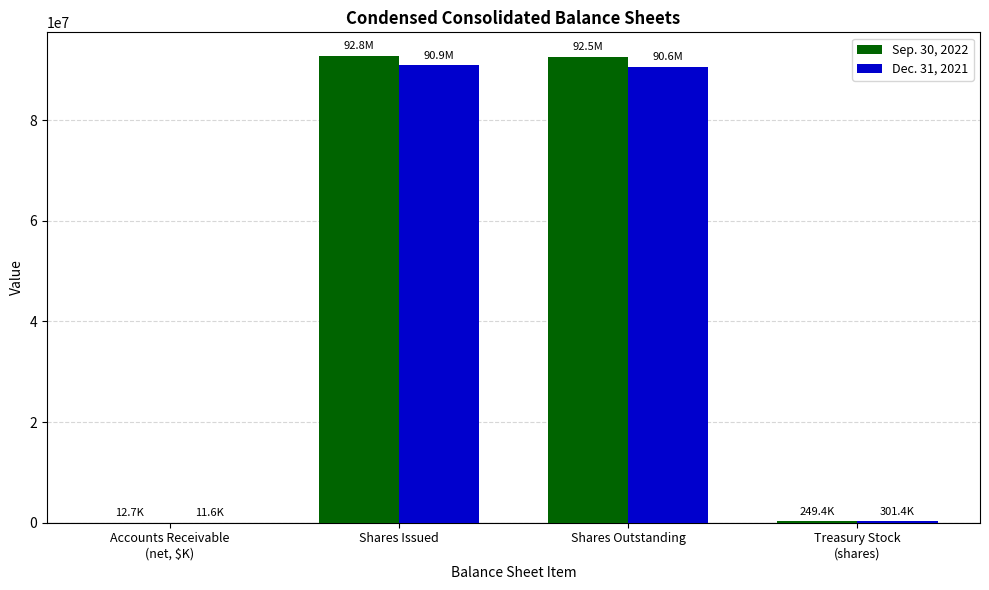

Is it true that Dec. 31, 2021 equals 90872826 at Shares Issued?

True